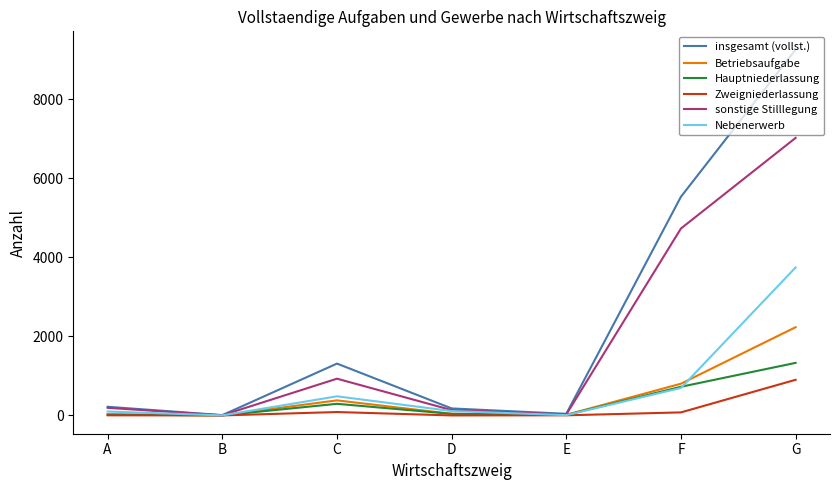

Where is the first local maximum for insgesamt (vollst.)?

C